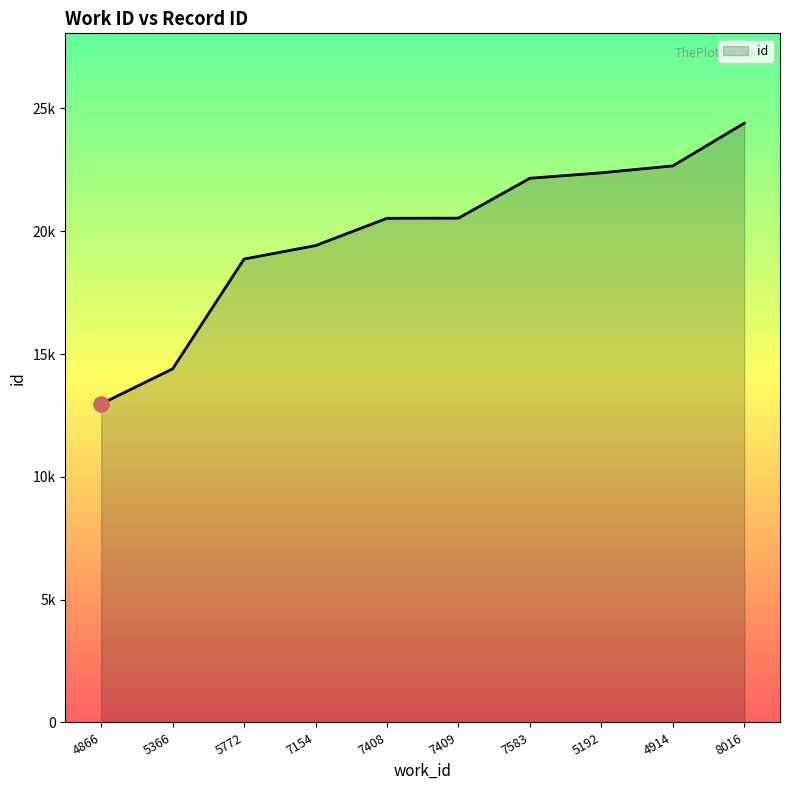

Between 4866 and 4914, which is larger?

4914